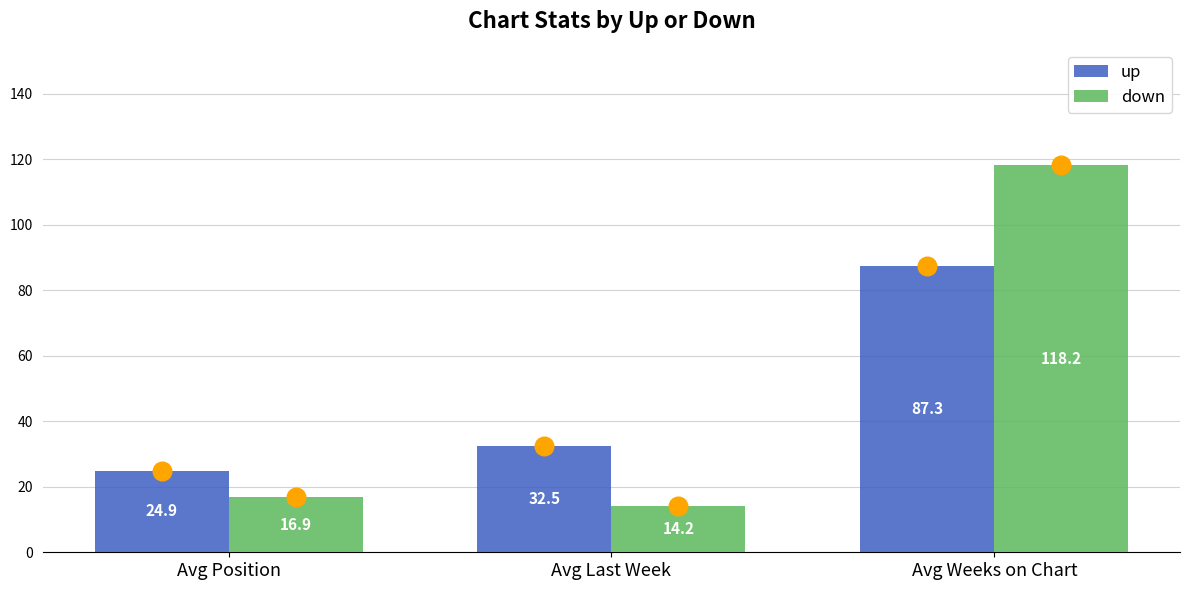

Is the value of up at Avg Position greater than the value of down at Avg Position?

Yes